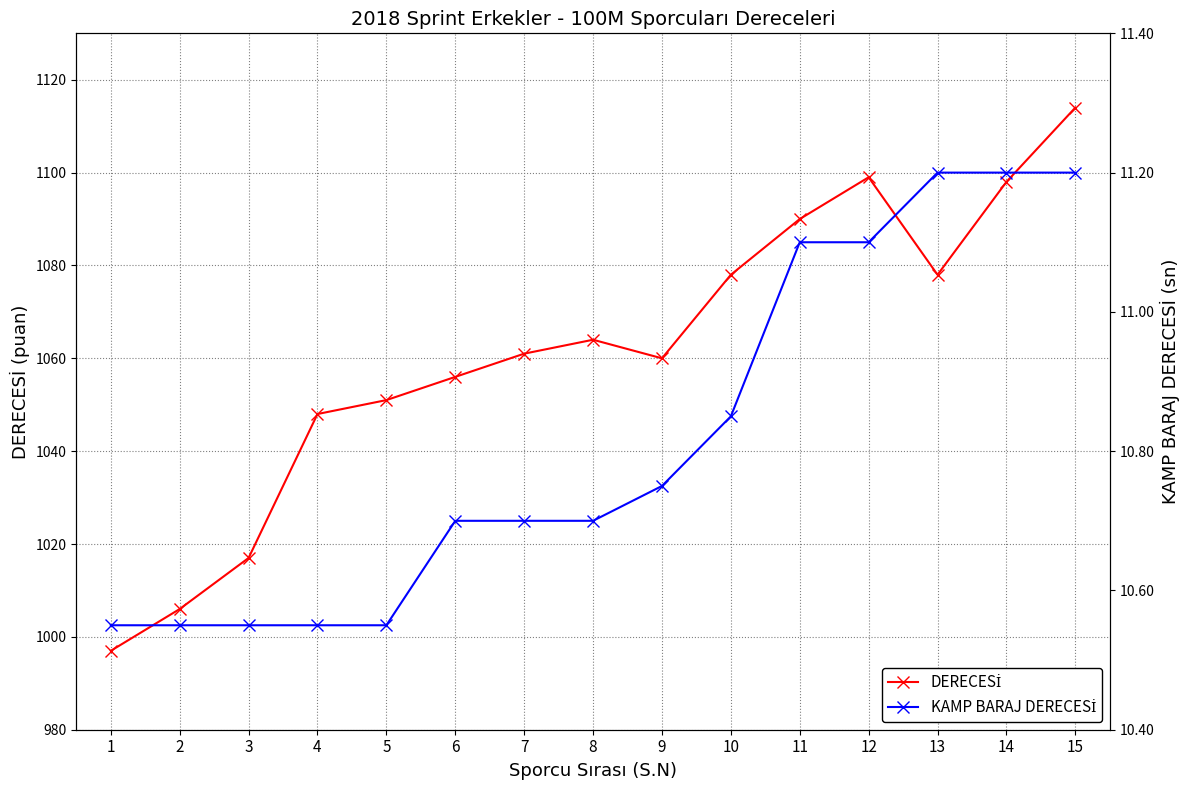

True or false: KAMP BARAJ DERECESİ has more than 1 points higher than both neighbors.

False